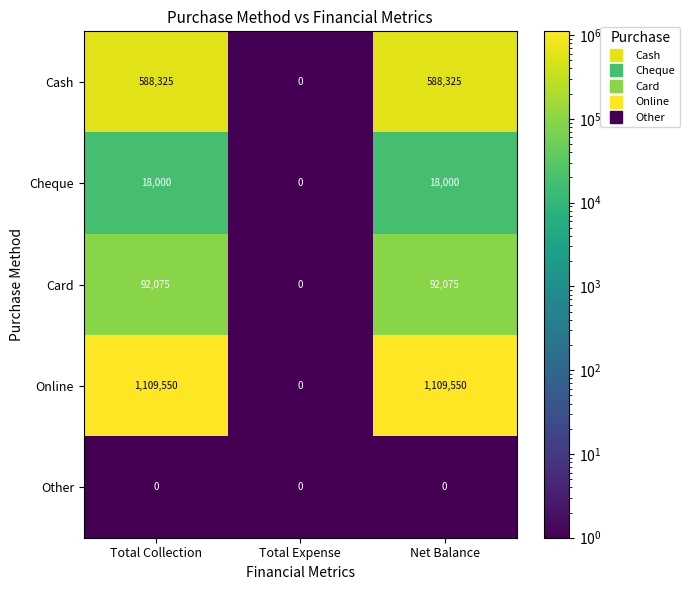

Which series changed the most between Total Expense and Net Balance?

Online